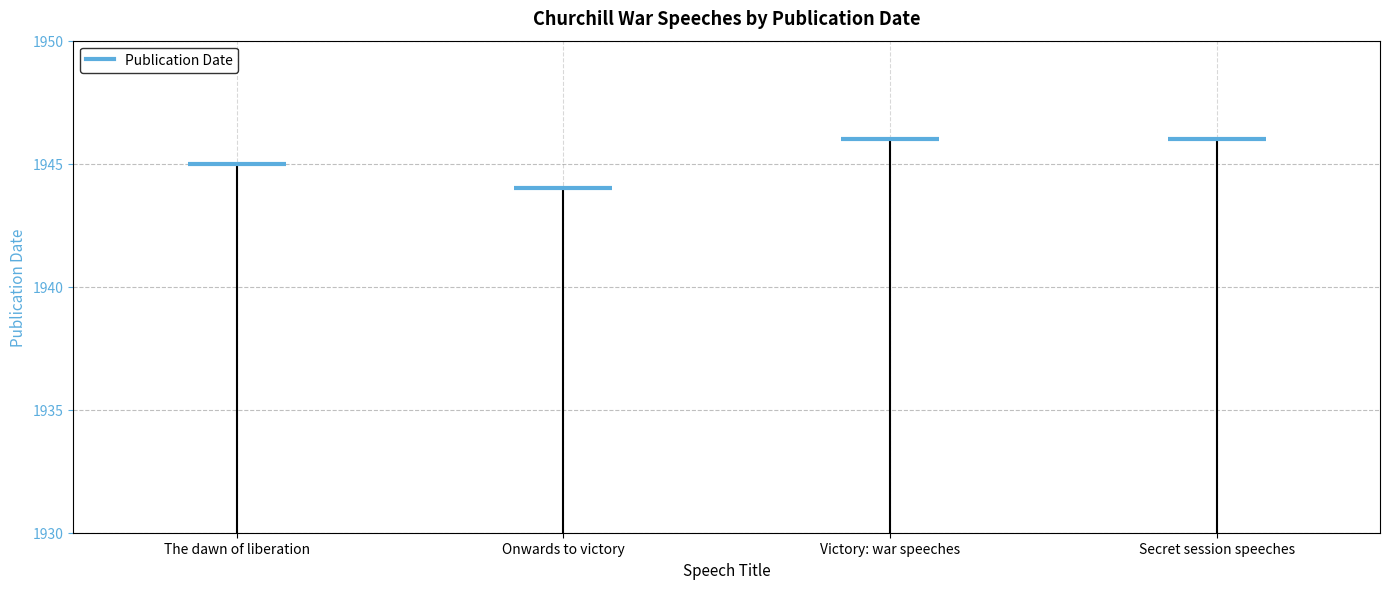

What position from the left is Victory: war speeches?

3